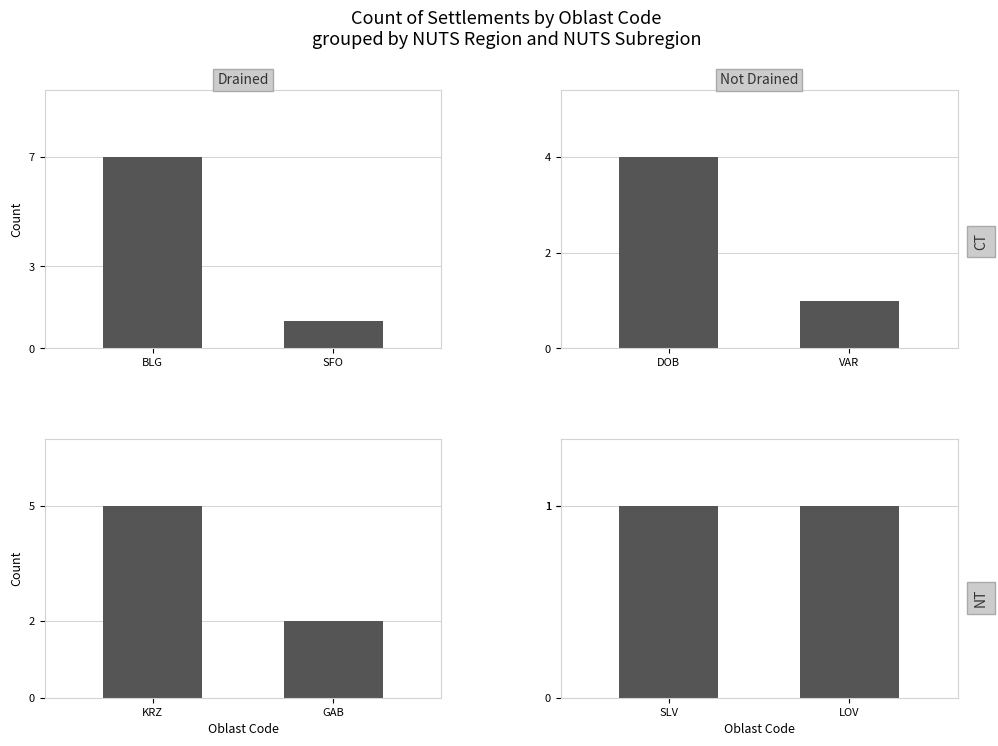

Reading left to right, transcribe all the data shown in this chart.

Drained / CT: 7	1
Not Drained / CT: 4	1
Drained / NT: 5	2
Not Drained / NT: 1	1